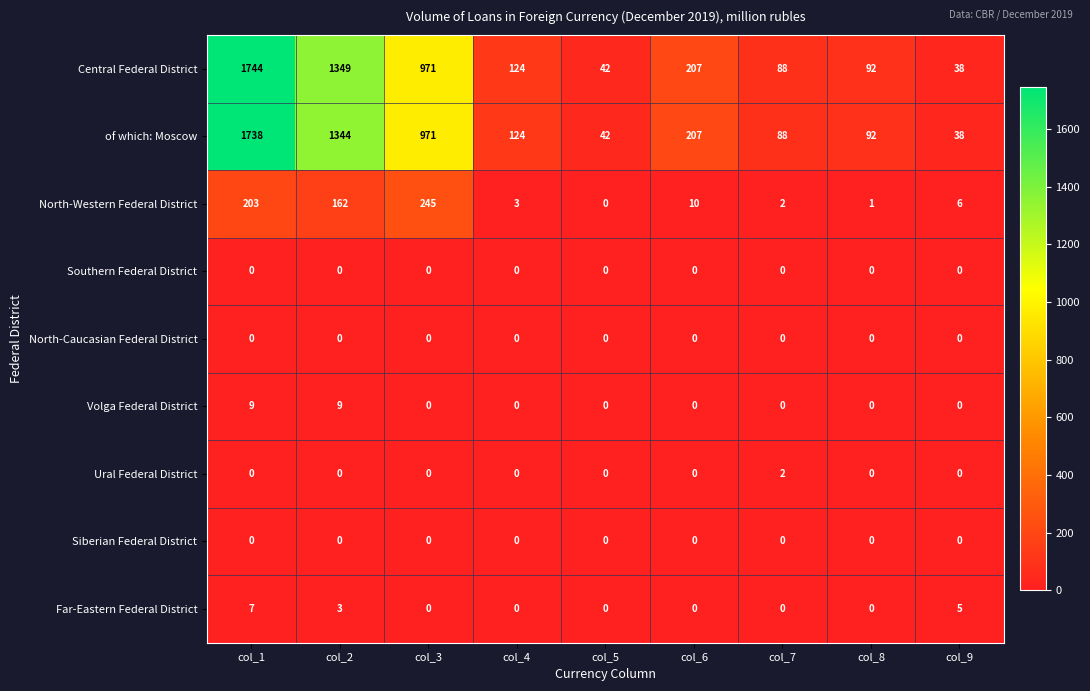

At how many categories does at least one series exceed 29?

9